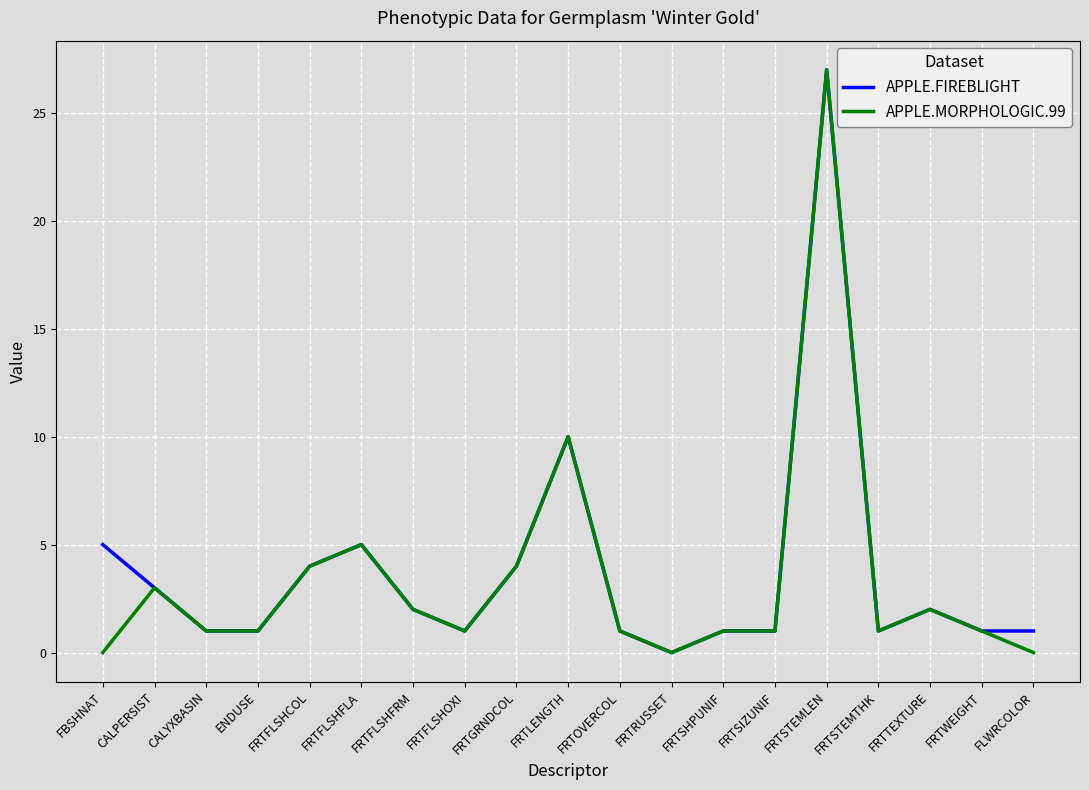

Reading left to right, transcribe all the data shown in this chart.

APPLE.FIREBLIGHT: FBSHNAT=5	CALPERSIST=3	CALYXBASIN=1	ENDUSE=1	FRTFLSHCOL=4	FRTFLSHFLA=5	FRTFLSHFRM=2	FRTFLSHOXI=1	FRTGRNDCOL=4	FRTLENGTH=10	FRTOVERCOL=1	FRTRUSSET=0	FRTSHPUNIF=1	FRTSIZUNIF=1	FRTSTEMLEN=27	FRTSTEMTHK=1	FRTTEXTURE=2	FRTWEIGHT=1	FLWRCOLOR=1
APPLE.MORPHOLOGIC.99: FBSHNAT=0	CALPERSIST=3	CALYXBASIN=1	ENDUSE=1	FRTFLSHCOL=4	FRTFLSHFLA=5	FRTFLSHFRM=2	FRTFLSHOXI=1	FRTGRNDCOL=4	FRTLENGTH=10	FRTOVERCOL=1	FRTRUSSET=0	FRTSHPUNIF=1	FRTSIZUNIF=1	FRTSTEMLEN=27	FRTSTEMTHK=1	FRTTEXTURE=2	FRTWEIGHT=1	FLWRCOLOR=0